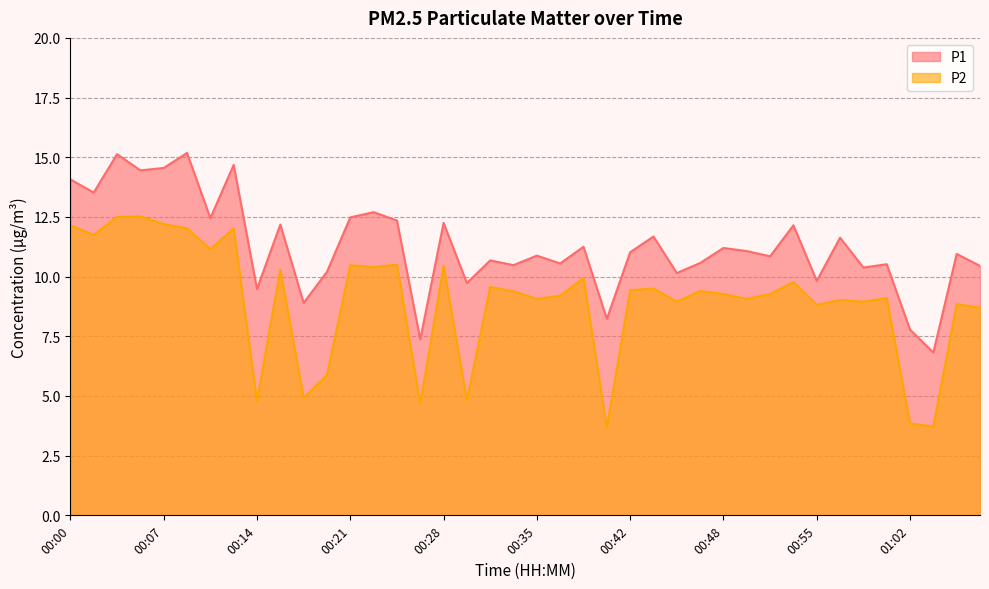

What is the spread (max minus min) of values at 00:33?

1.1